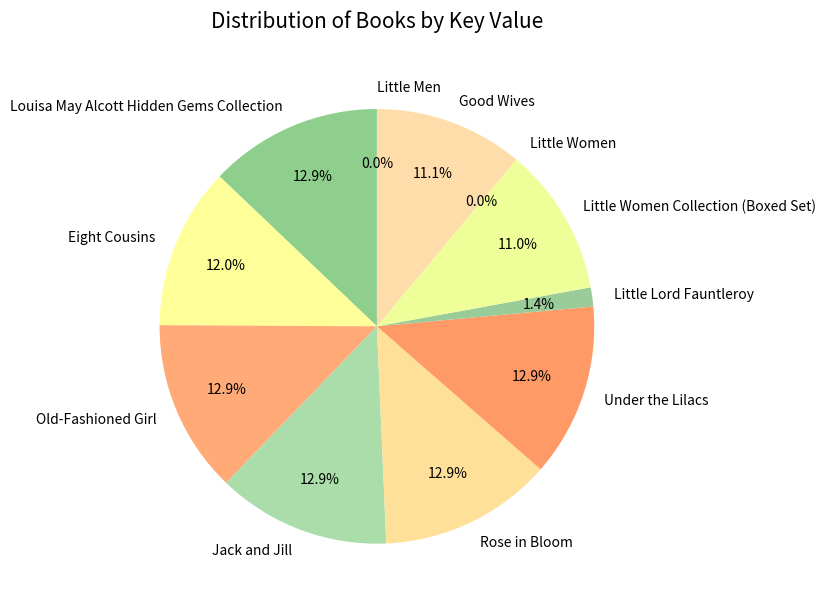

Does Rose in Bloom represent more than half of the total?

No